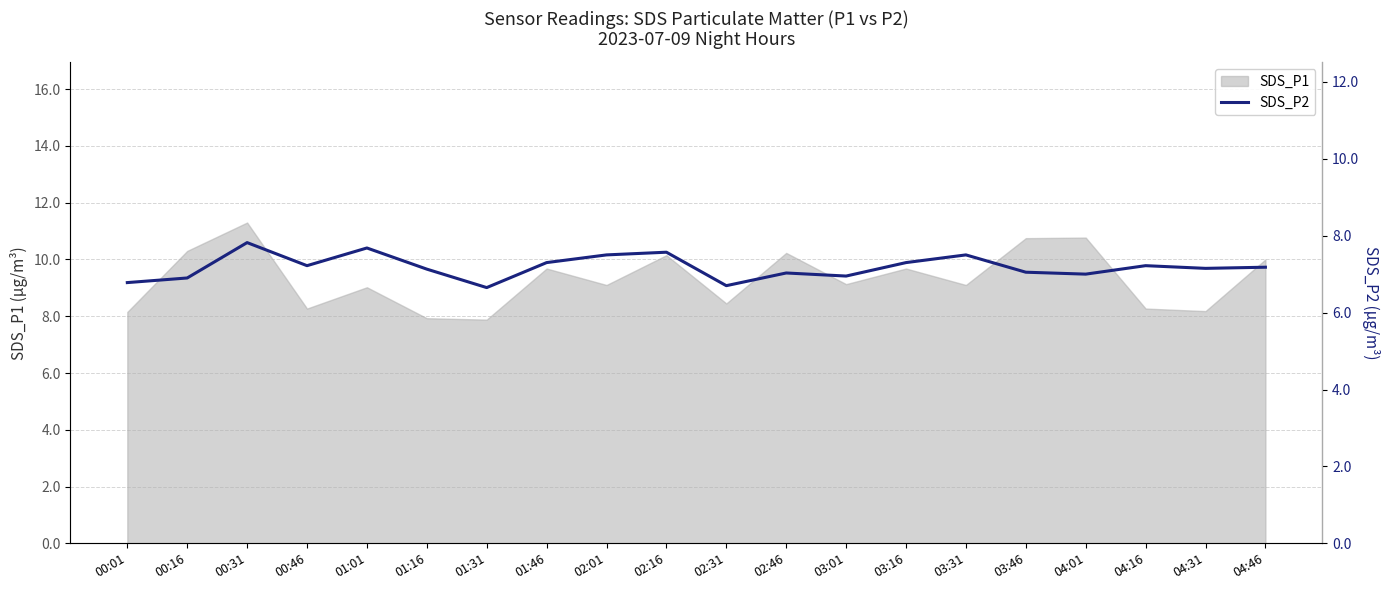

True or false: SDS_P1 has a value of 6.2 at 04:01.

False